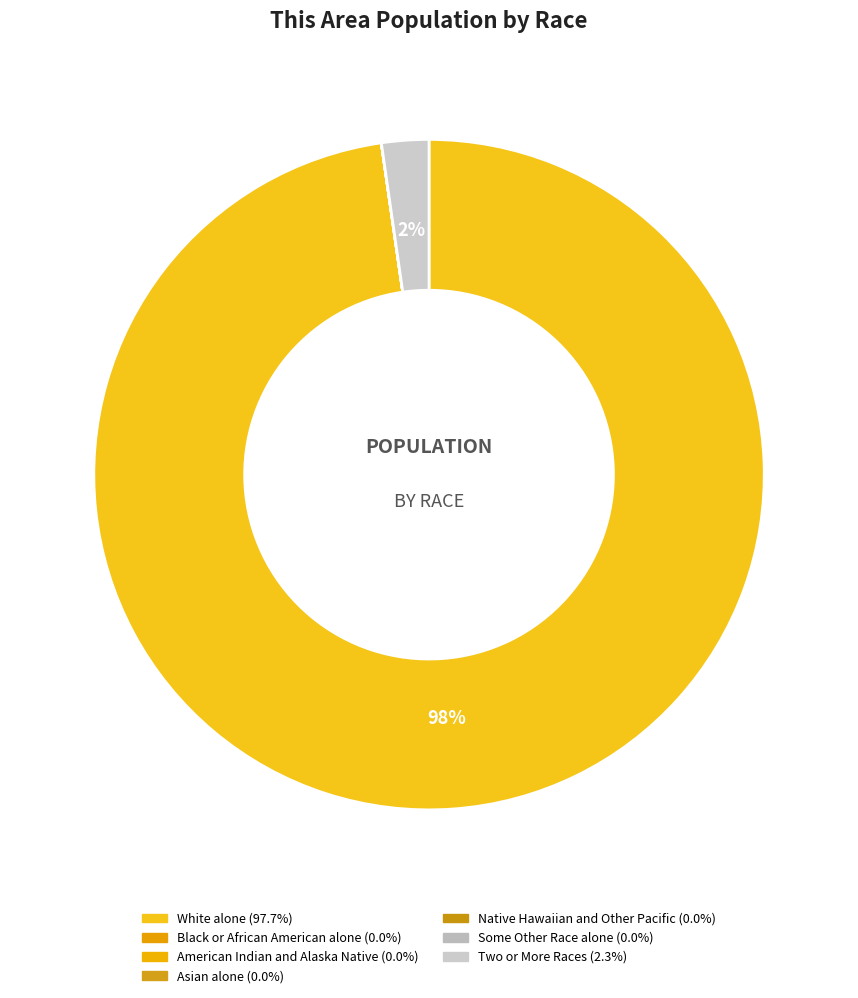

Rank the categories by value from lowest to highest.

Black or African American alone, American Indian and Alaska Native, Asian alone, Native Hawaiian and Other Pacific, Some Other Race alone, Two or More Races, White alone